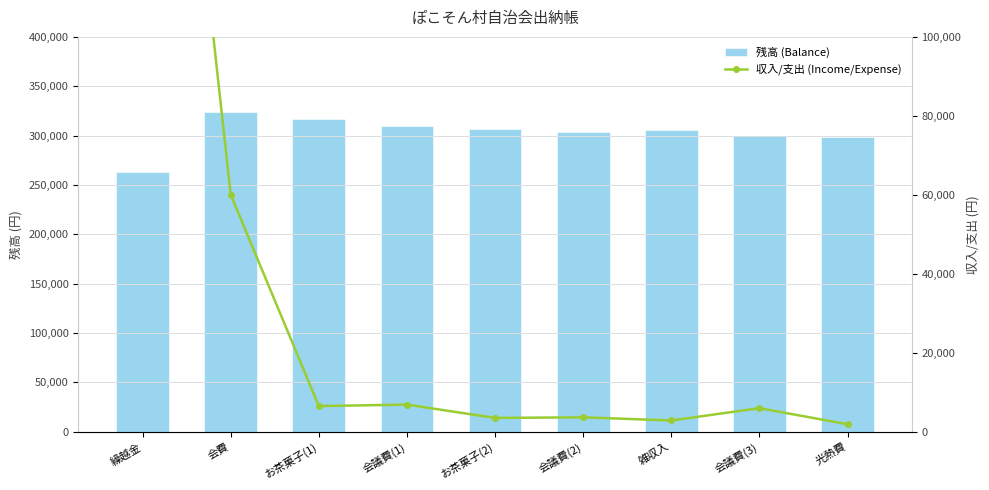

What is the total value across all series at 会議費(3)?

305900